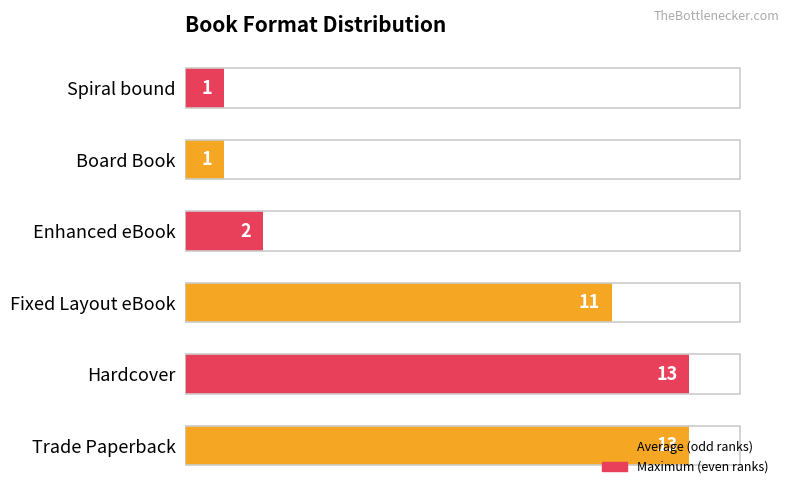

True or false: the data shows 1 at Enhanced eBook.

False